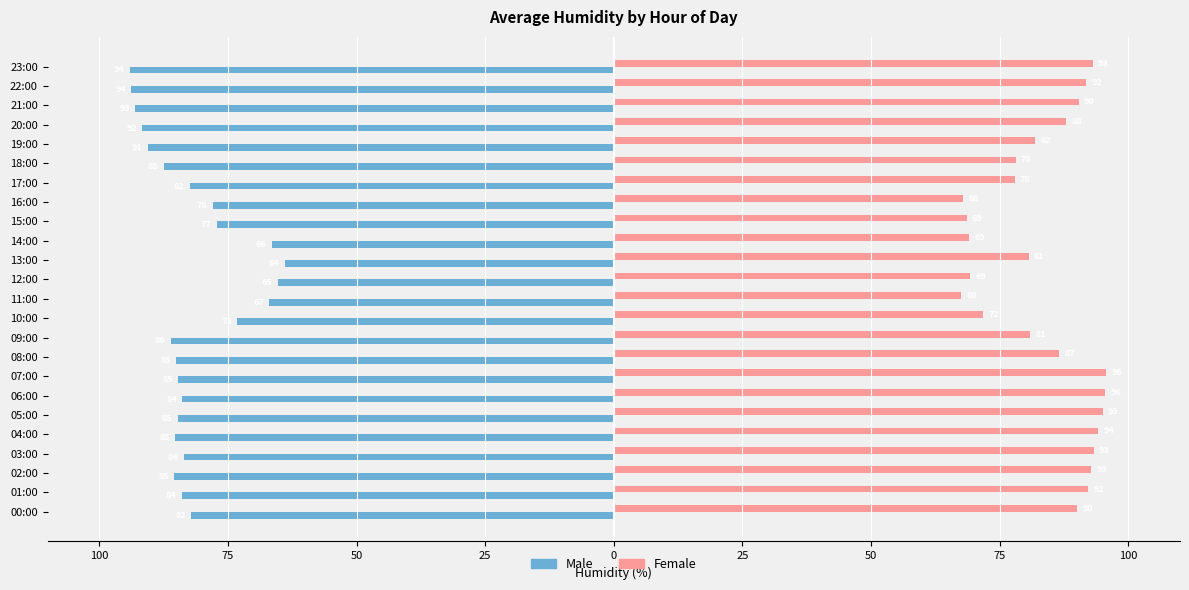

What are all the series names shown in the legend?

Male, Female